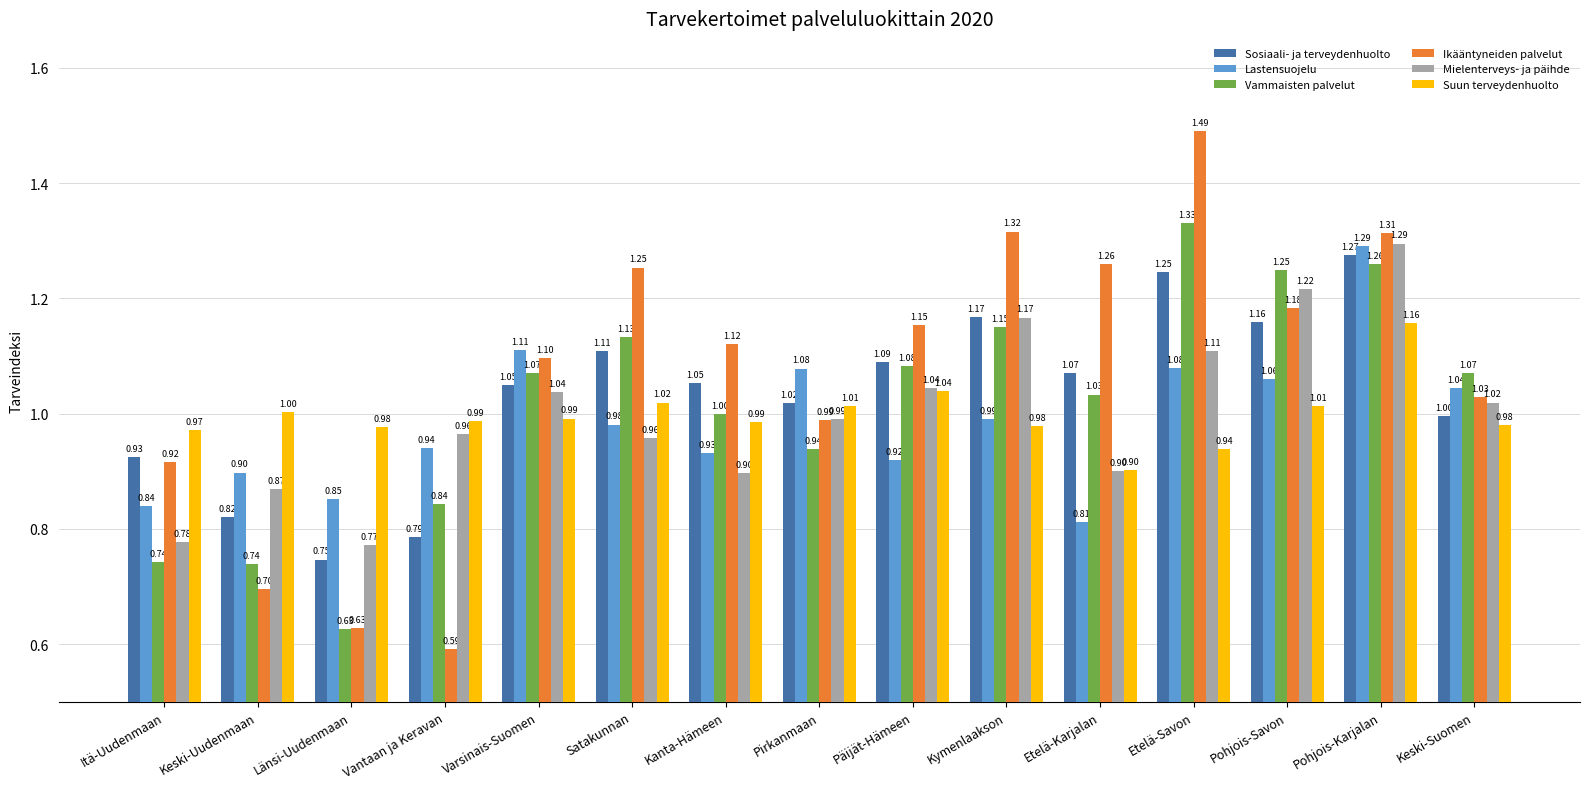

True or false: Suun terveydenhuolto has a value of 0.4 at Satakunnan.

False